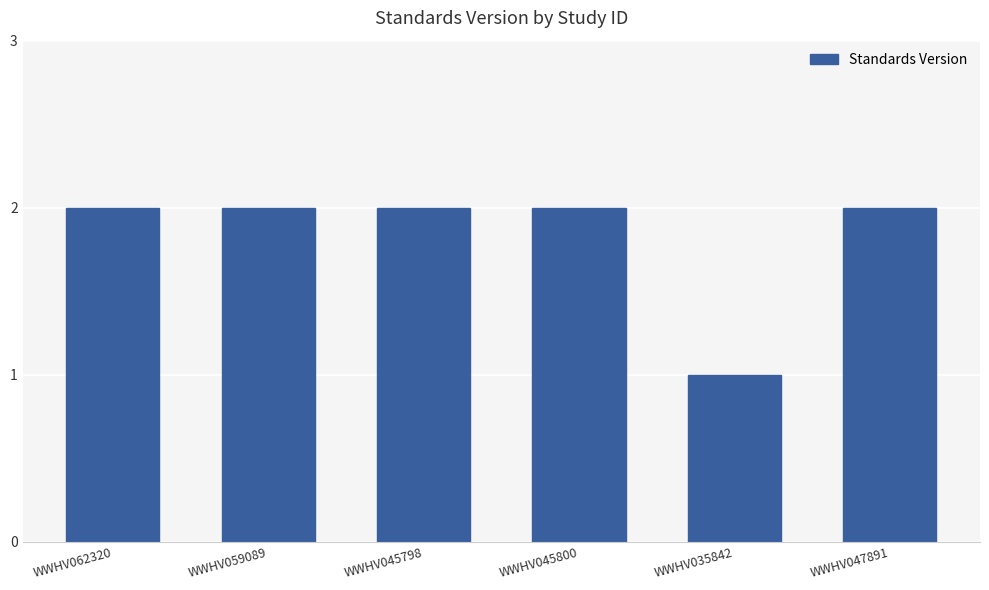

Which label corresponds to the smallest value in the chart?

WWHV035842